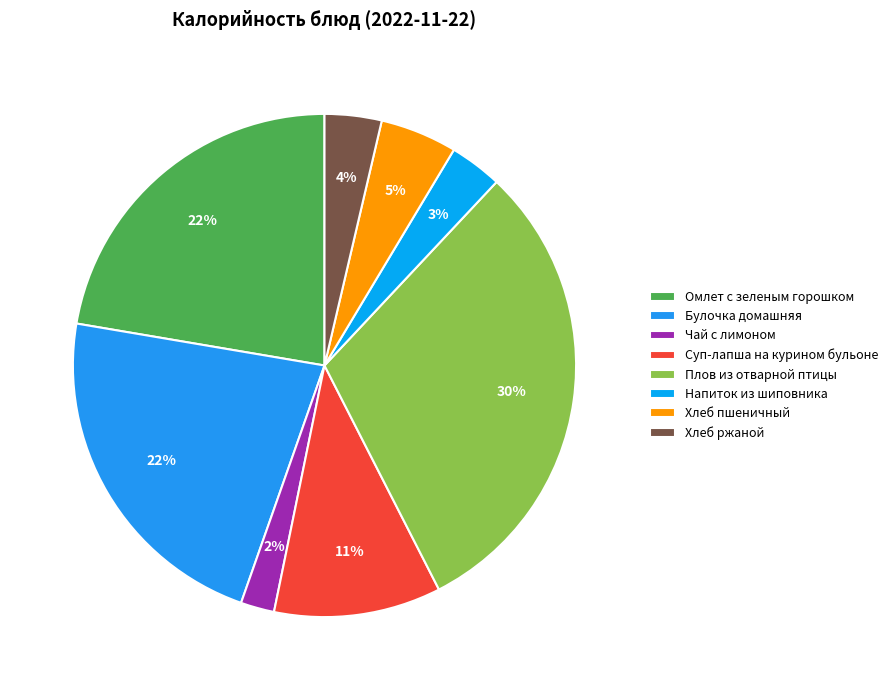

Count the number of slices in the pie.

8